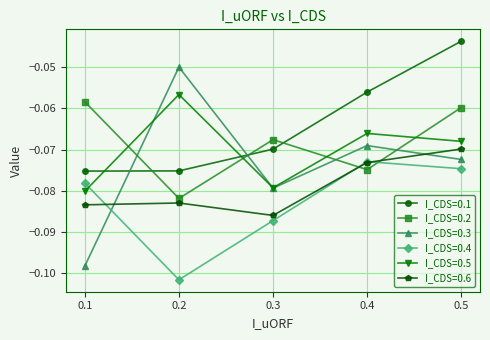

Which label corresponds to the largest value in the chart?

0.5